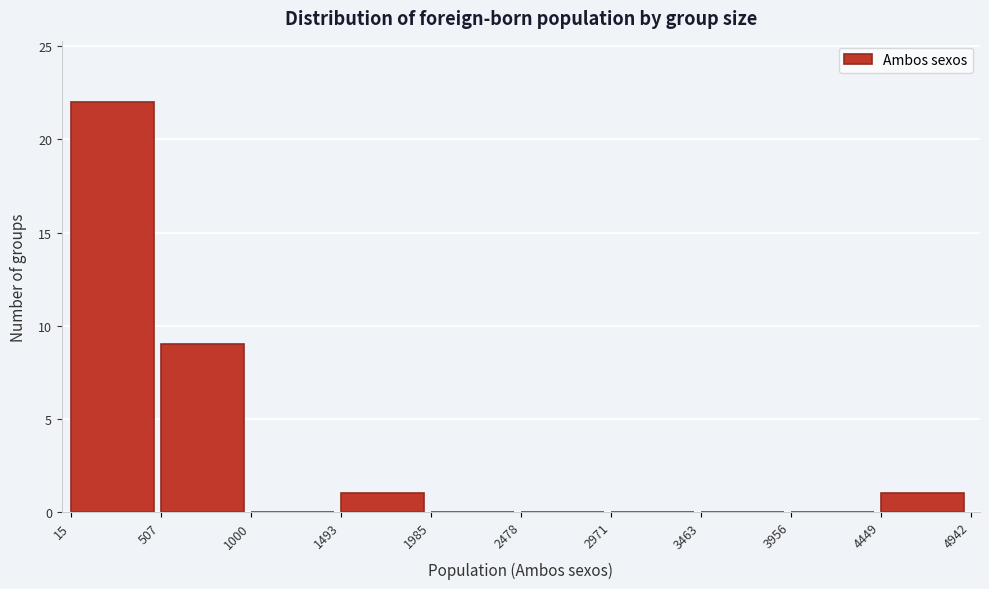

How tall is the bar that spans 15 to 507 on the x-axis? The values are not printed on the chart, so give them approximately, as read against the axis.

22